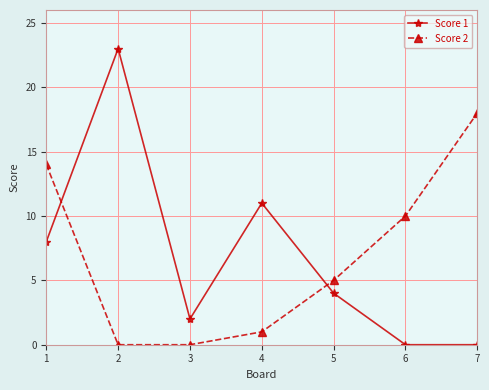

How many series are shown in this chart?

2